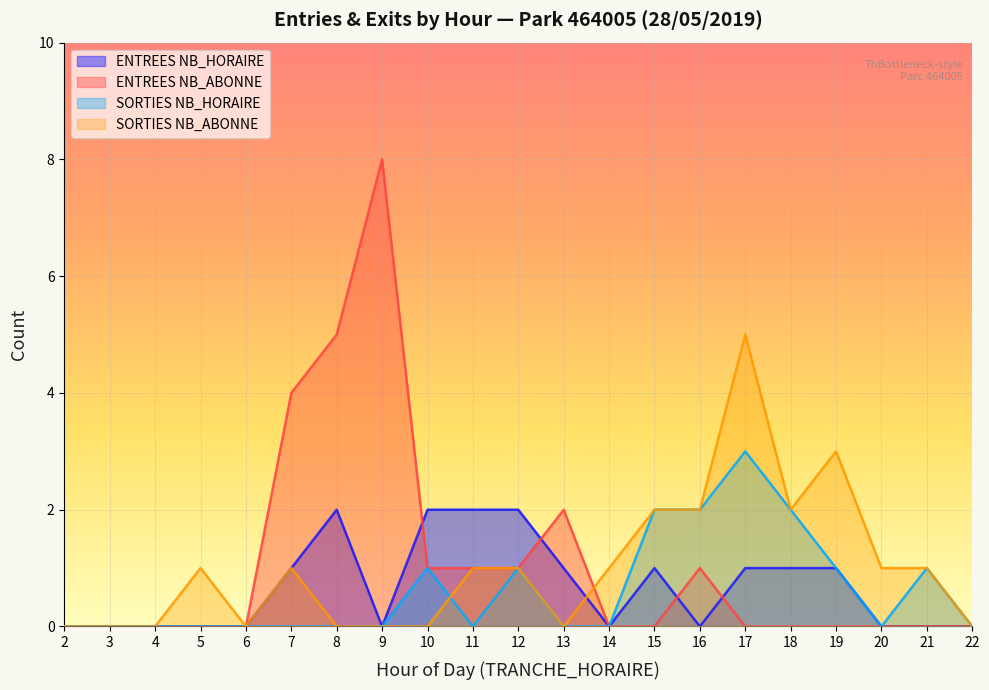

True or false: ENTREES NB_ABONNE and SORTIES NB_HORAIRE intersect in this chart.

False